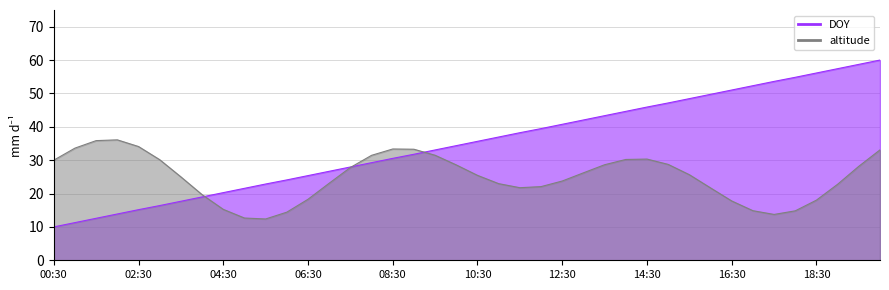

At which category does the chart reach its minimum across all series?

00:30